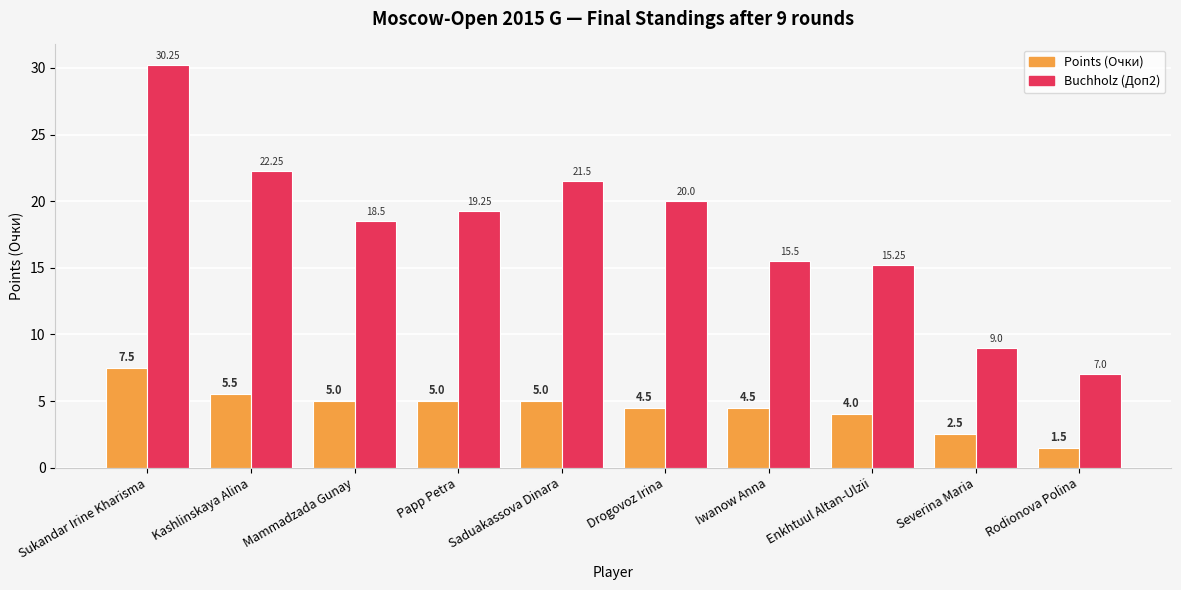

What are all the series names shown in the legend?

Points (Очки), Buchholz (Доп2)